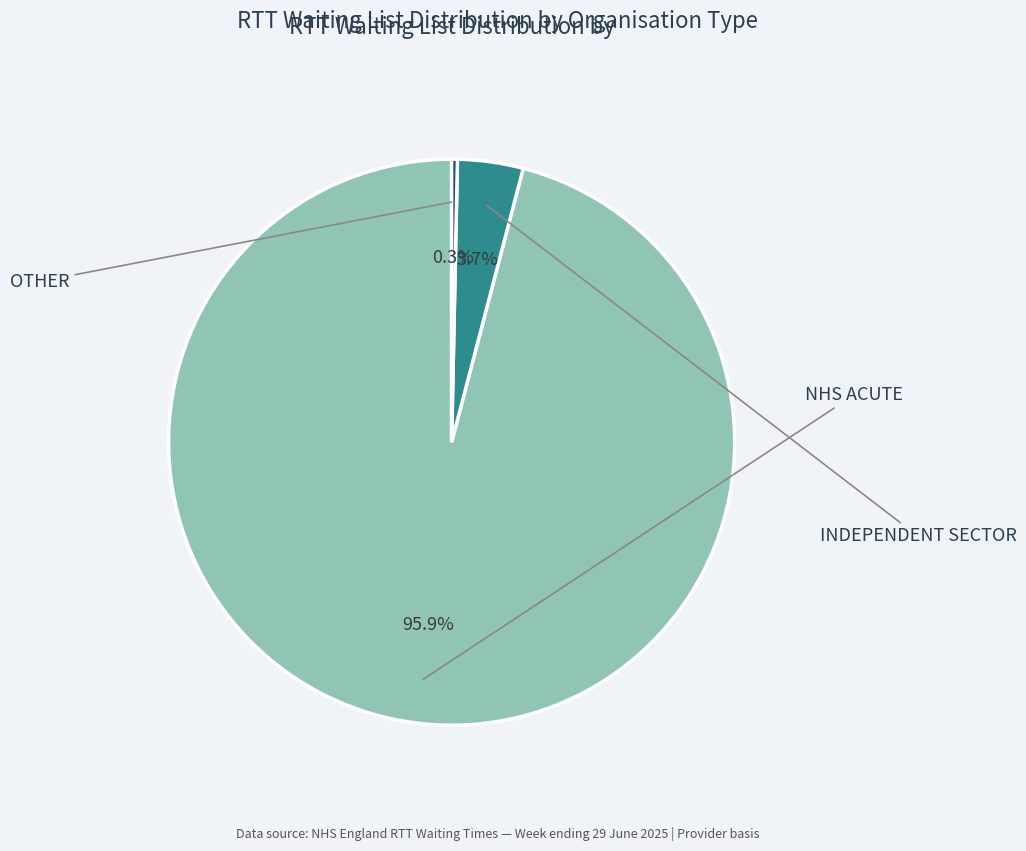

Between INDEPENDENT SECTOR and NHS ACUTE, which is larger?

NHS ACUTE